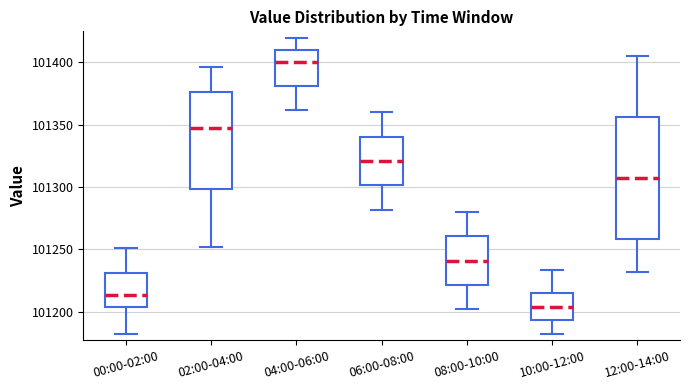

Which box's median line is the lowest?

10:00-12:00